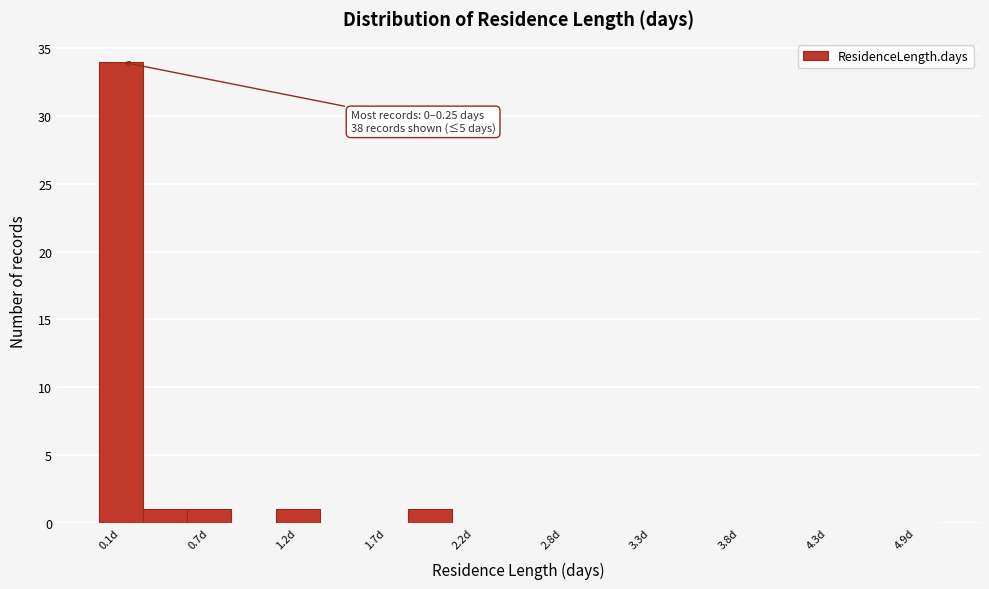

Read against the x-axis, roughly where is the centre of the tallest bar?

0.1